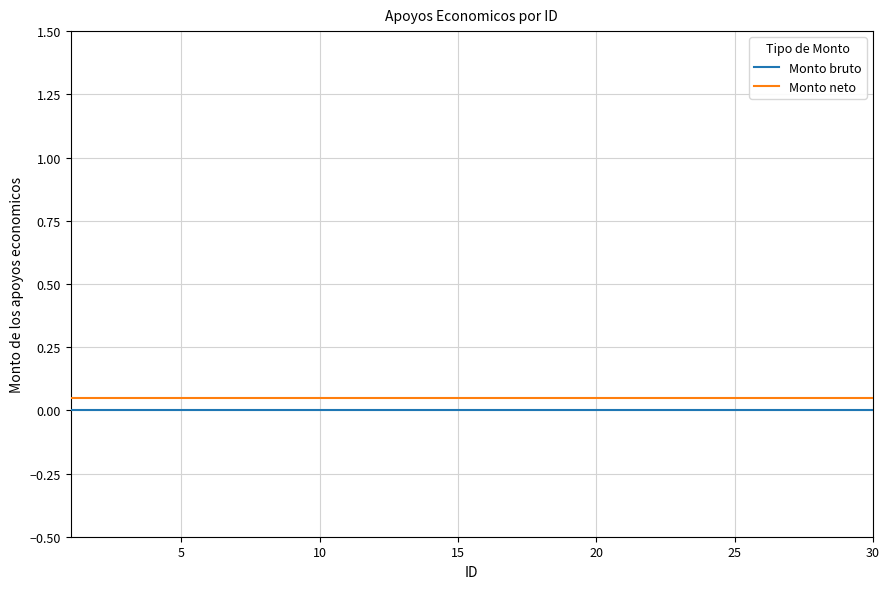

List the series in order of their peak value, highest first.

Monto neto, Monto bruto